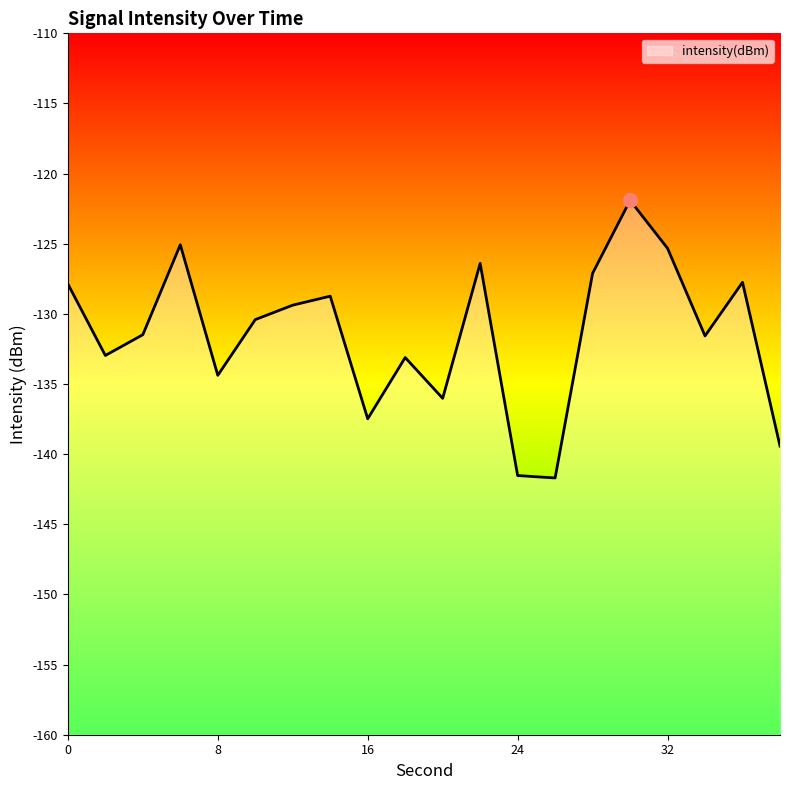

Does the chart display data point markers on the line(s)?

No